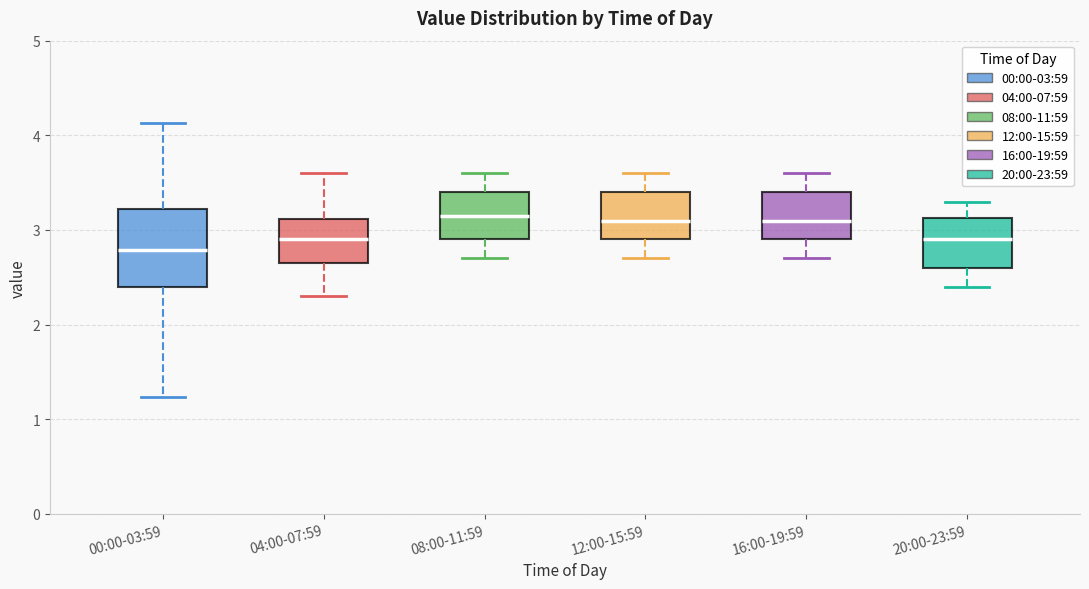

Reading left to right, transcribe this box plot: for each box, give where its median line is, the range the box spans, and where its two whiskers end, as read against the y-axis. The values are not printed on the chart, so give them approximately, as read against the axis.

00:00-03:59: median 2.8, box 2.4 to 3.2, whiskers 1.2 to 4.1
04:00-07:59: median 2.9, box 2.7 to 3.1, whiskers 2.3 to 3.6
08:00-11:59: median 3.2, box 2.9 to 3.4, whiskers 2.7 to 3.6
12:00-15:59: median 3.1, box 2.9 to 3.4, whiskers 2.7 to 3.6
16:00-19:59: median 3.1, box 2.9 to 3.4, whiskers 2.7 to 3.6
20:00-23:59: median 2.9, box 2.6 to 3.1, whiskers 2.4 to 3.3